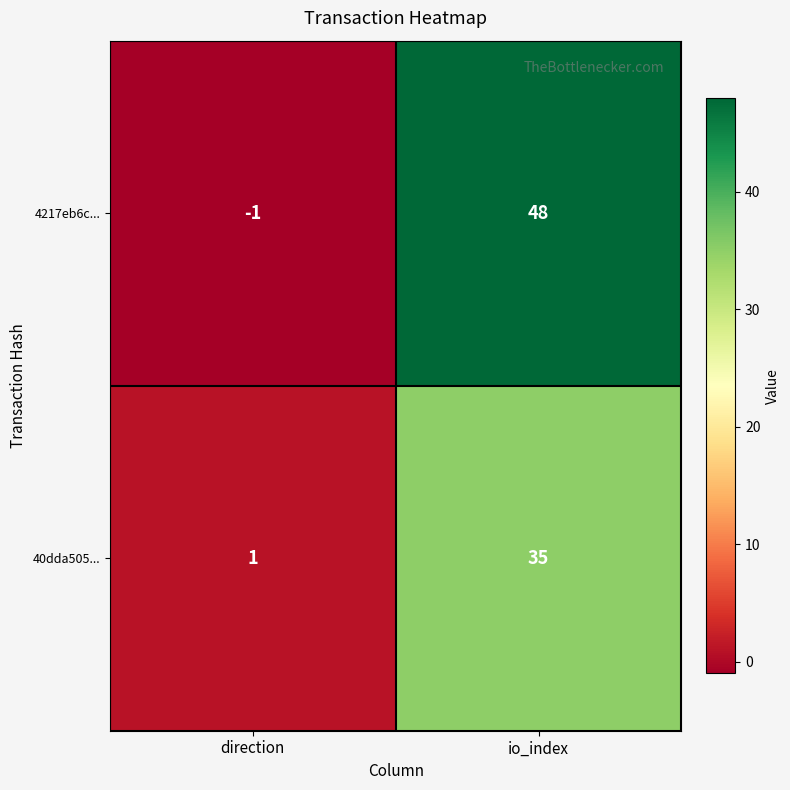

How many values in 4217eb6c... are below zero?

1